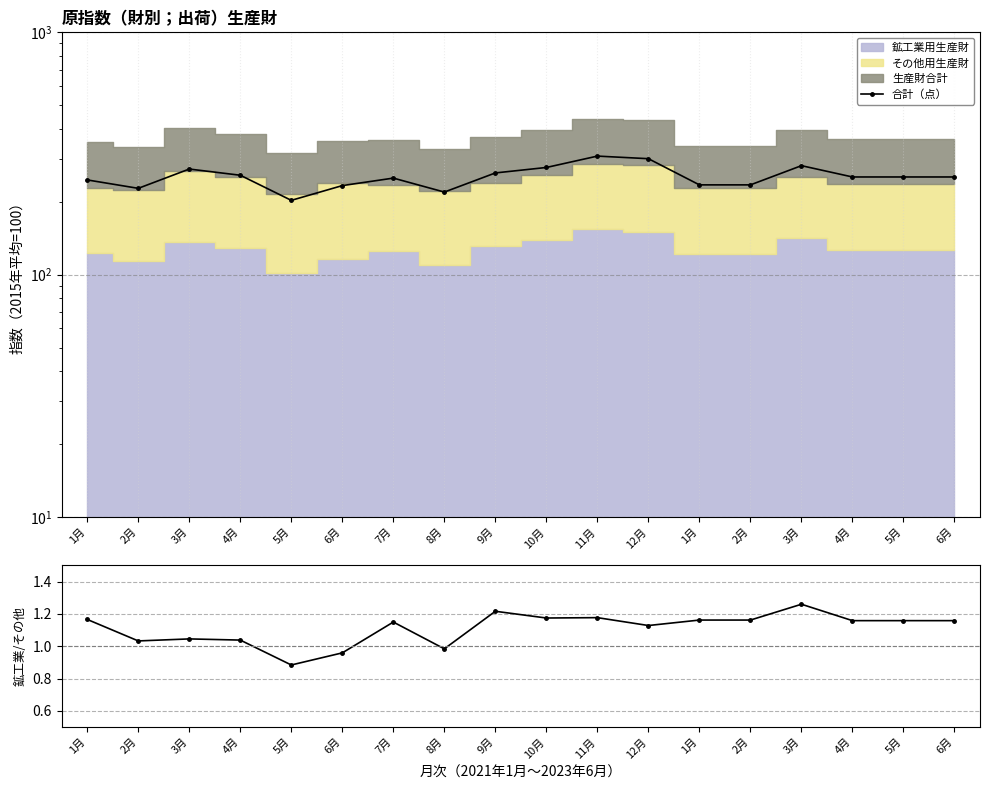

True or false: 鉱工業/その他 and 合計（点） cross at least once.

False